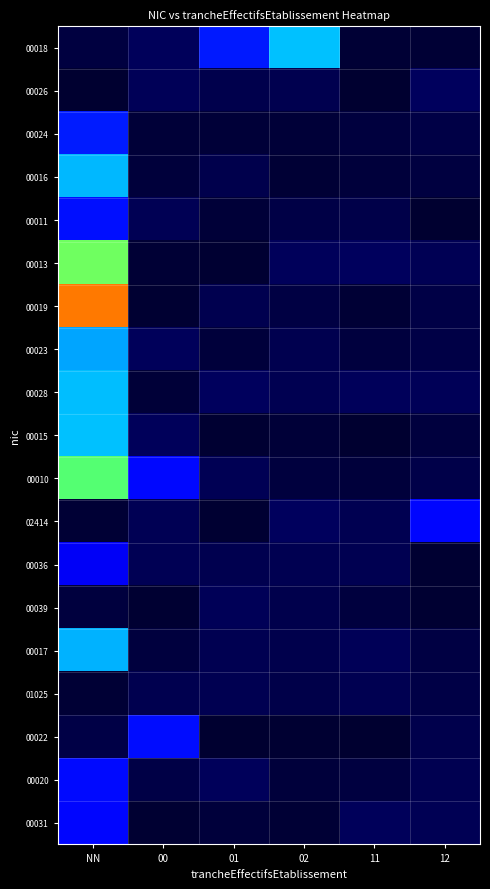

Which series has the largest range (max minus min)?

00019